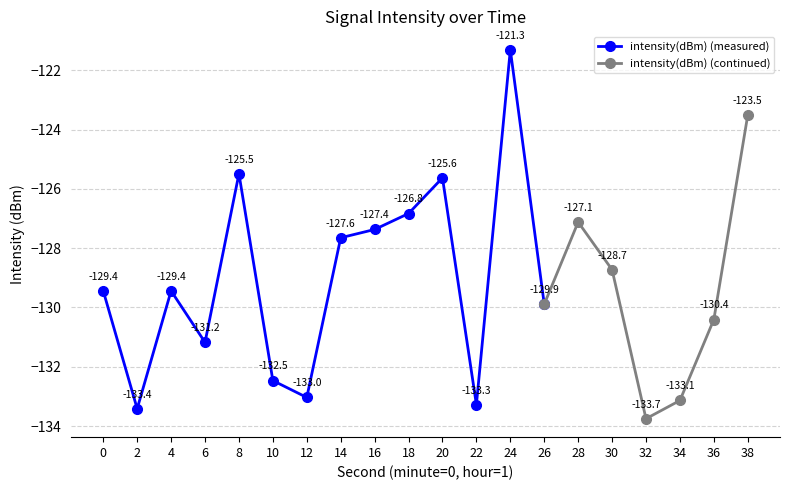

Count the number of values greater than -129.

9